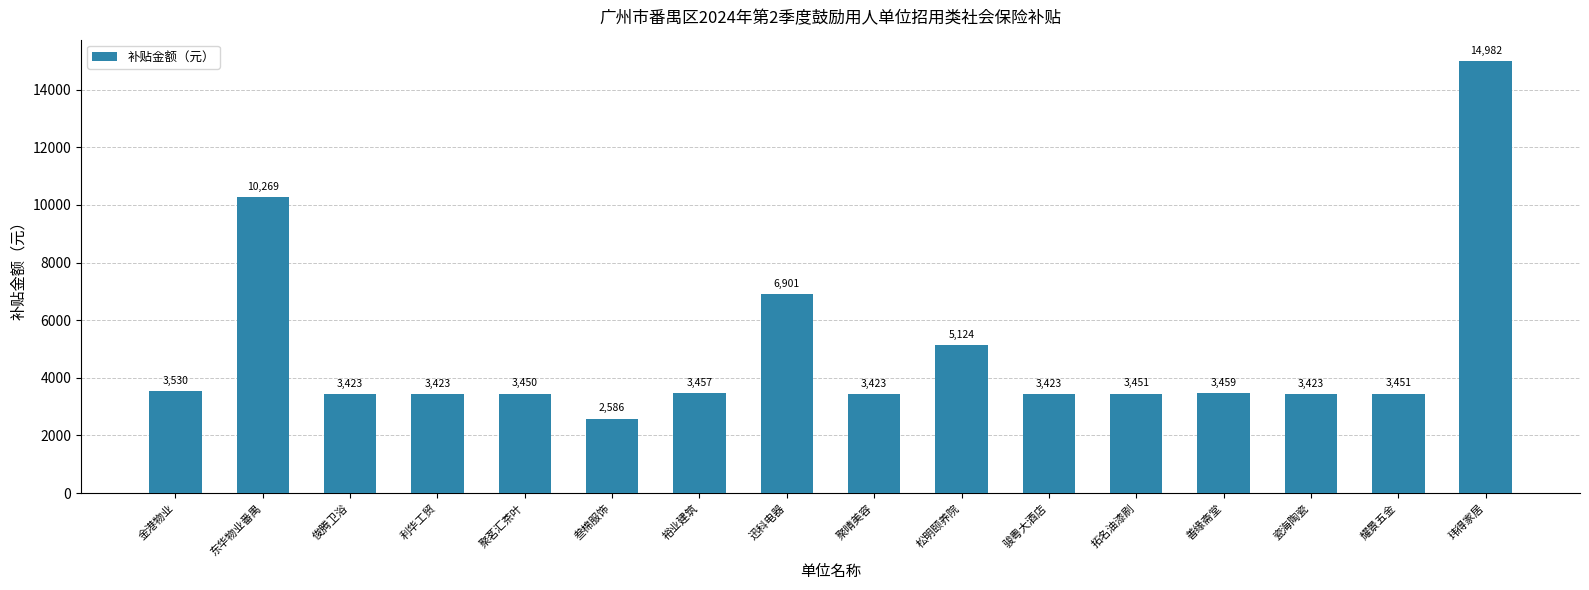

What is the maximum value shown in the chart?

14982.4